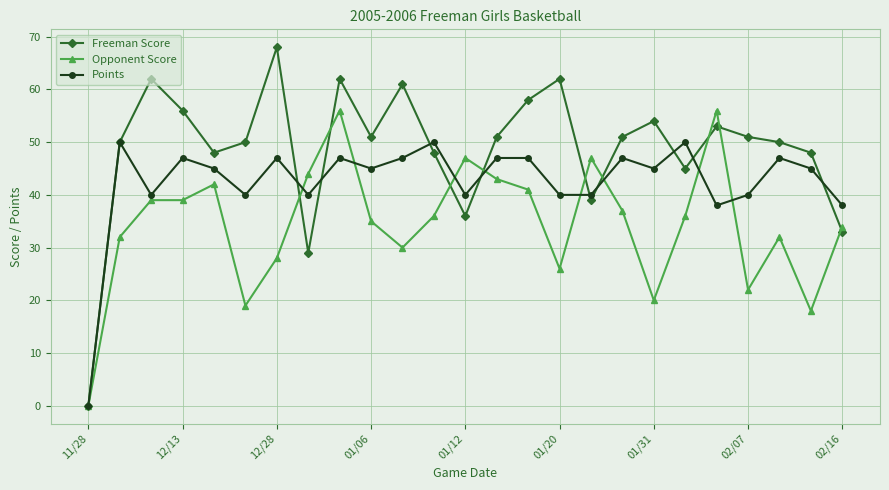

True or false: Points has more than 0 interior local peaks.

True